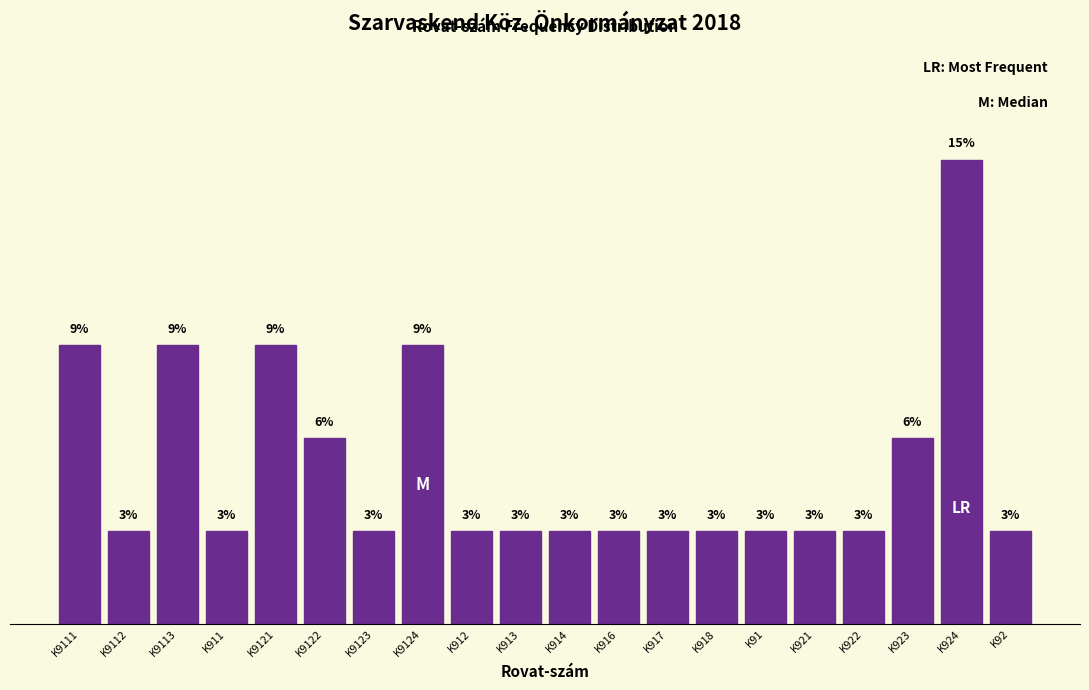

Are the bars horizontal?

No